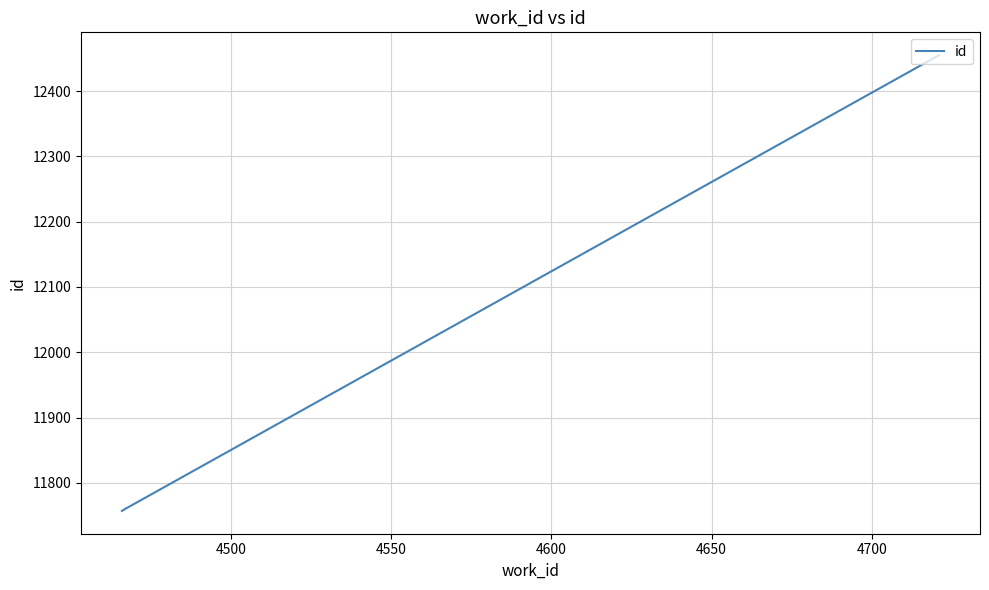

What is the smallest value displayed?

11757